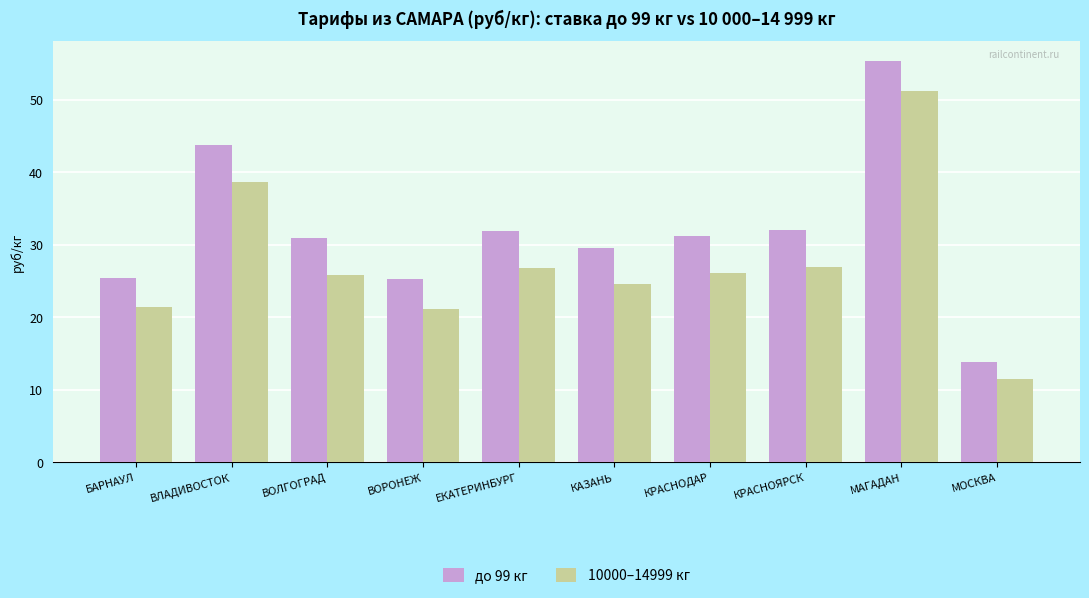

At which label does до 99 кг reach its peak?

МАГАДАН